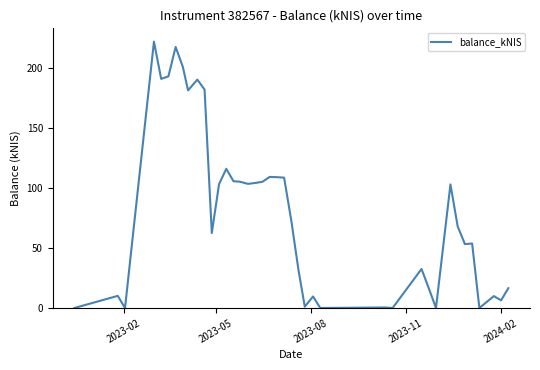

What is the greatest value displayed?

222.2